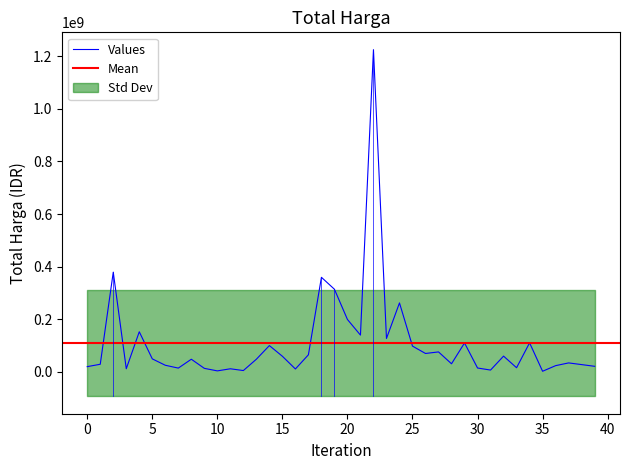

What is the difference between the second highest and second lowest values?

375250000